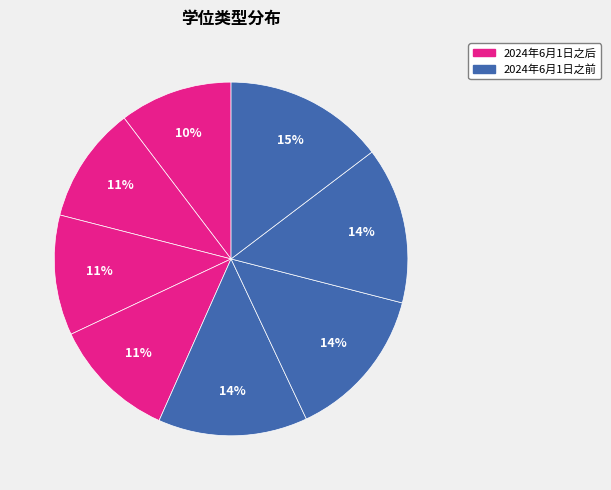

How many segments does this pie chart have?

8